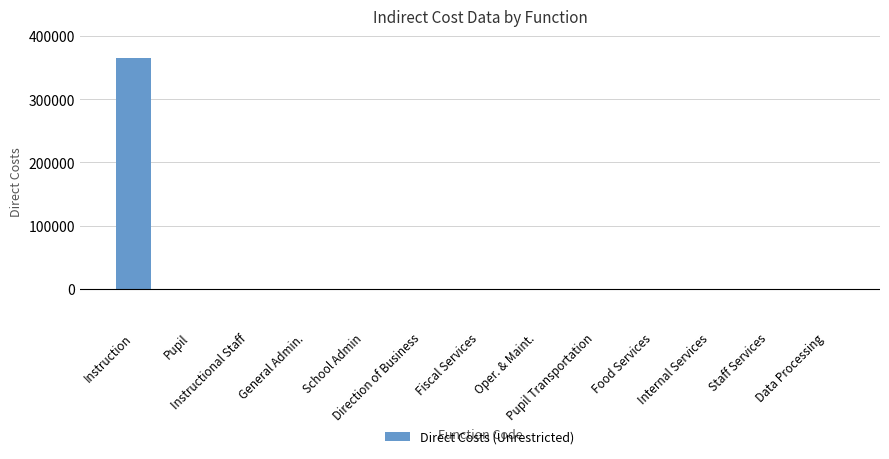

Count the number of data series in this chart.

1